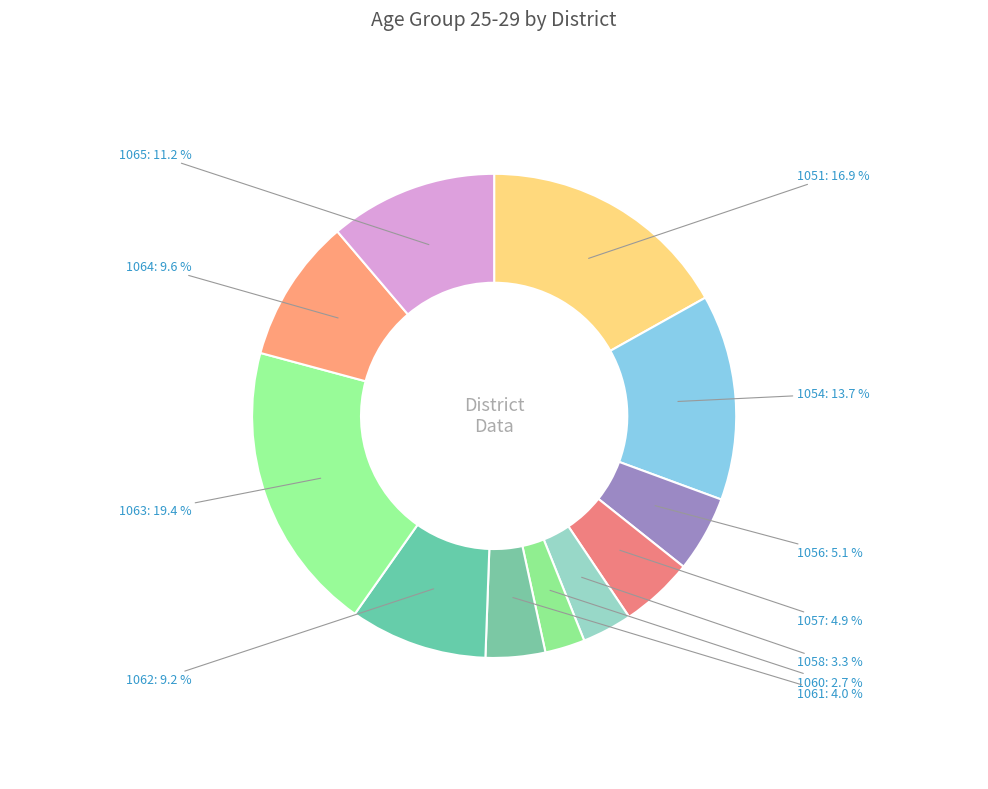

How many slices are in this pie chart?

11